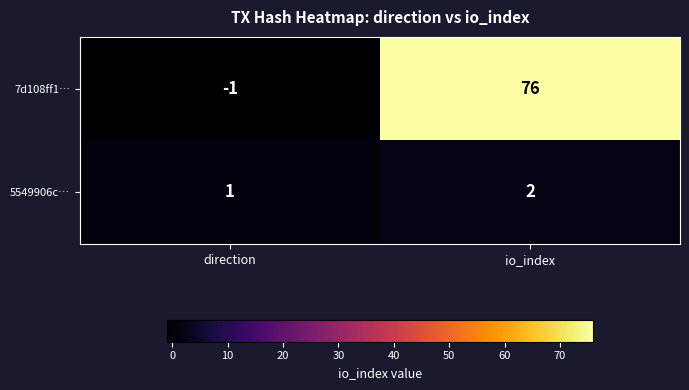

List the series in order of their overall mean, lowest first.

5549906c…, 7d108ff1…